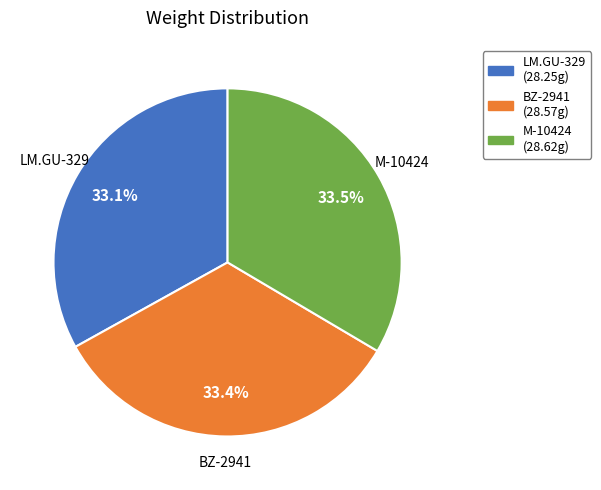

Is M-10424 the majority of the pie?

No